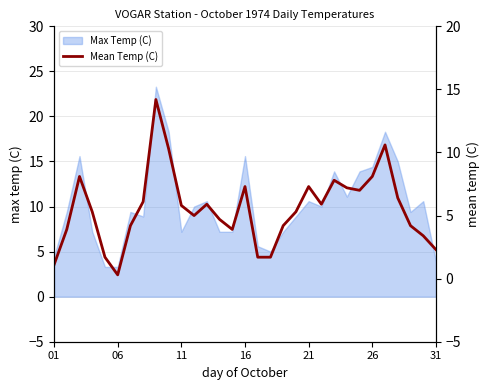

Reading left to right, transcribe all the data shown in this chart.

1.1	3.9	8.1	5.3	1.7	0.3	4.2	6.1	14.2	10.3	5.8	5.0	5.9	4.7	3.9	7.3	1.7	1.7	4.2	5.3	7.3	5.9	7.8	7.2	7.0	8.1	10.6	6.4	4.2	3.4	2.3